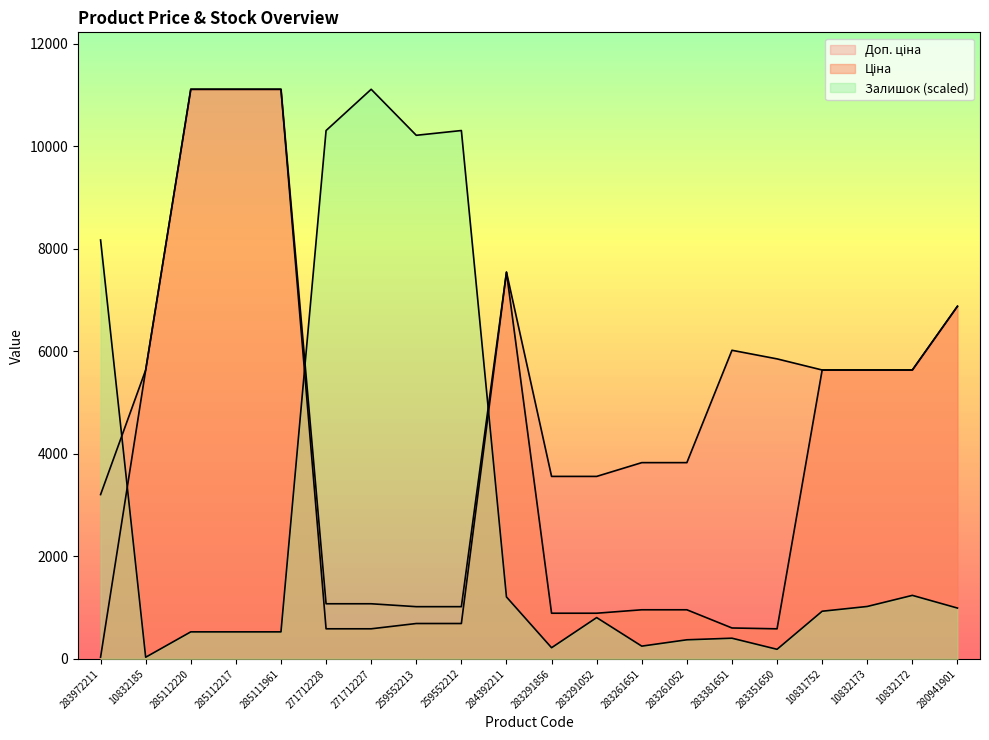

What is the minimum value for Залишок?

31.0